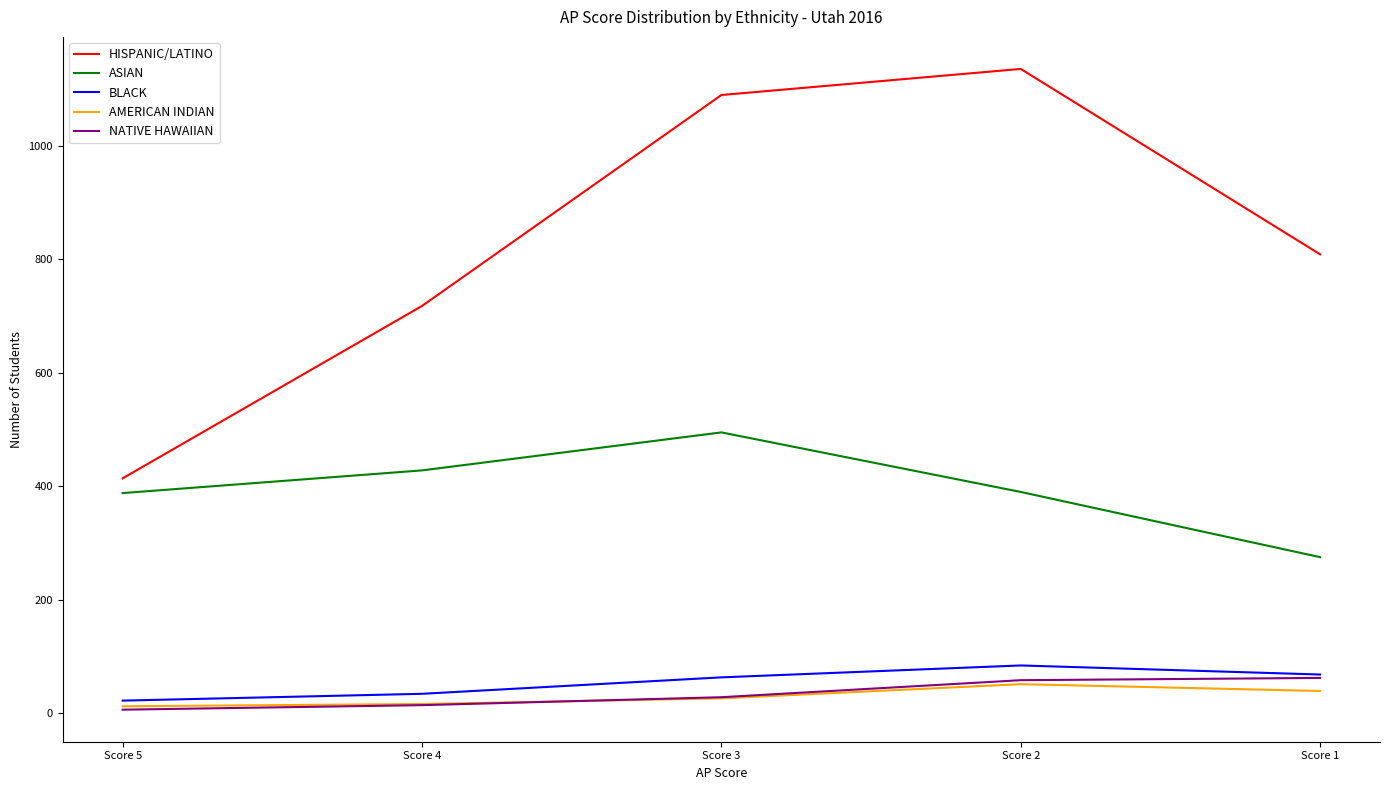

At which category does AMERICAN INDIAN reach its first local peak?

Score 2